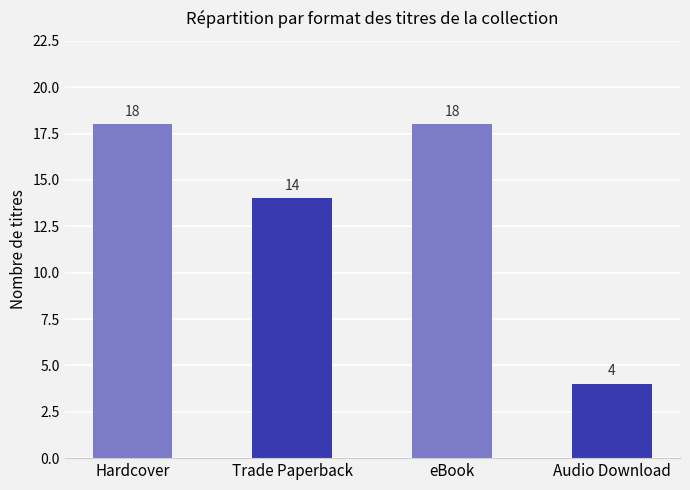

Reading left to right, what are all the values shown in this chart?

Hardcover=18	Trade Paperback=14	eBook=18	Audio Download=4